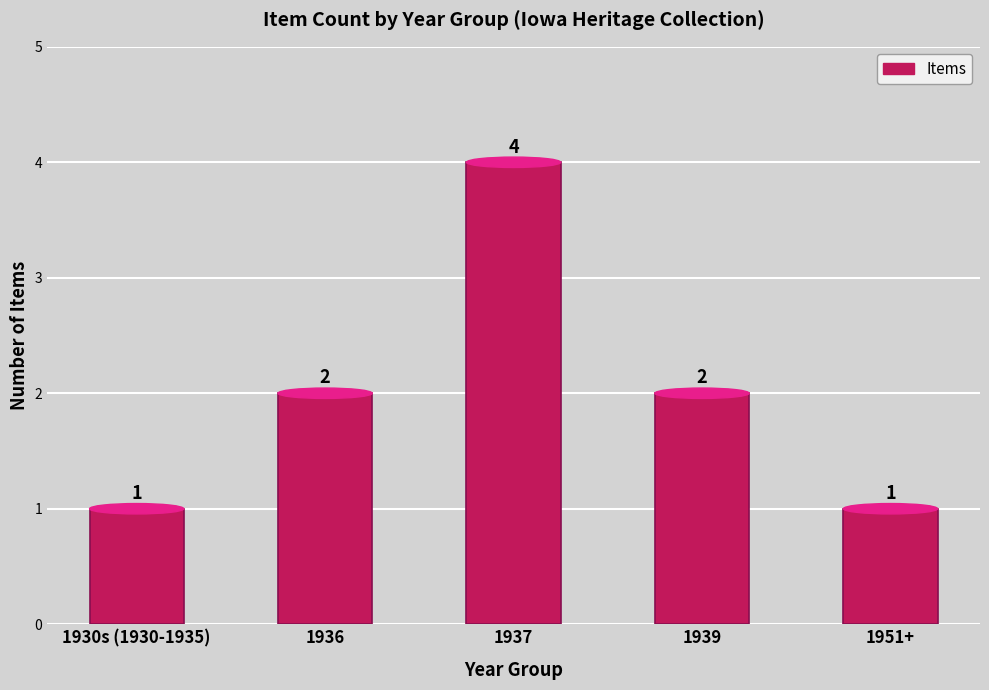

What is the value of the 2nd bar from the left?

2